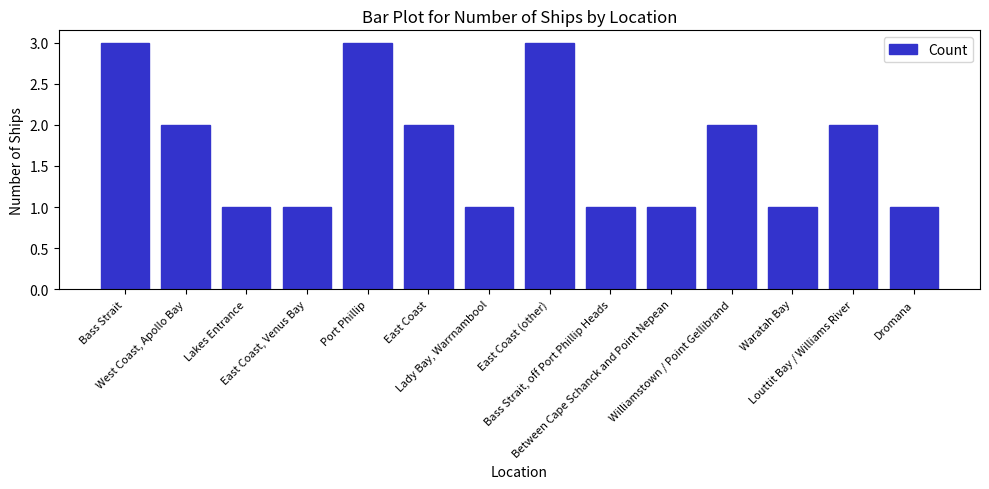

What is the label of the 3rd bar from the left?

Lakes Entrance